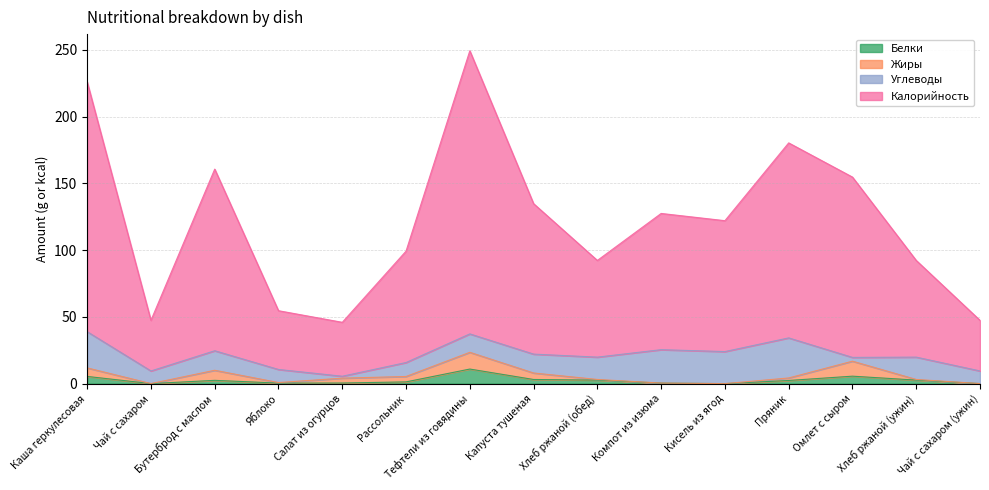

What is the total value across all series at Бутерброд с маслом?

160.6